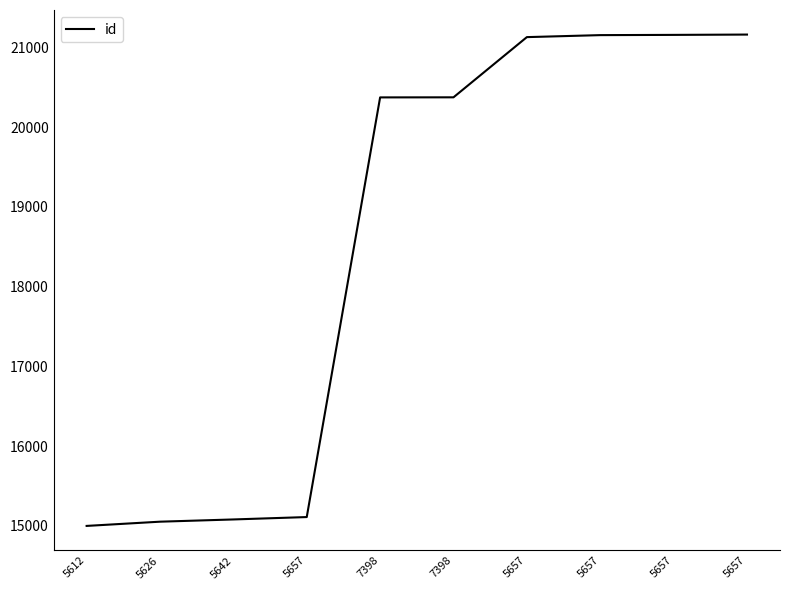

What is the difference between the values at 5657 and 5657?

6047